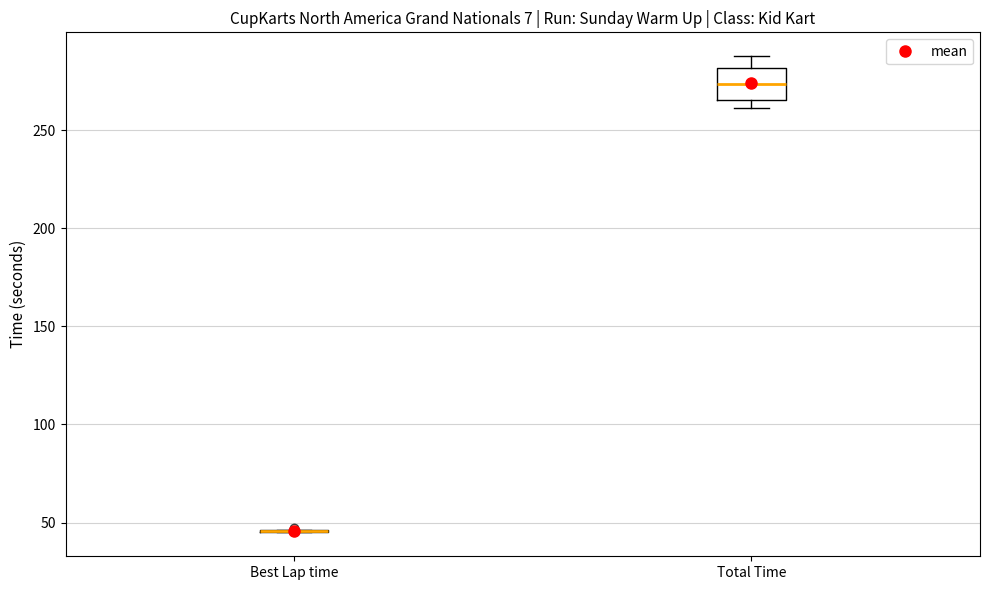

Reading left to right, transcribe this box plot: for each box, give where its median line is, the range the box spans, and where its two whiskers end, as read against the y-axis. The values are not printed on the chart, so give them approximately, as read against the axis.

Best Lap time: box collapsed to a line at 45, whiskers 45 to 45
Total Time: median 275, box 265 to 280, whiskers 260 to 290